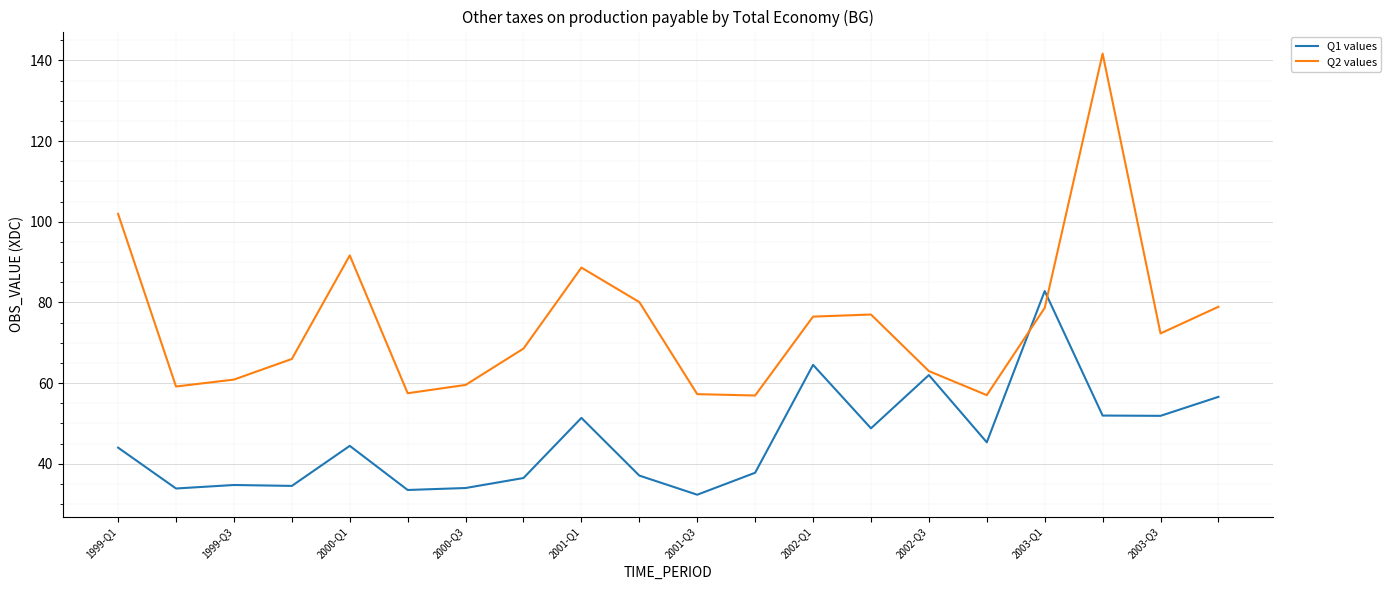

Count the number of categories in the chart.

20